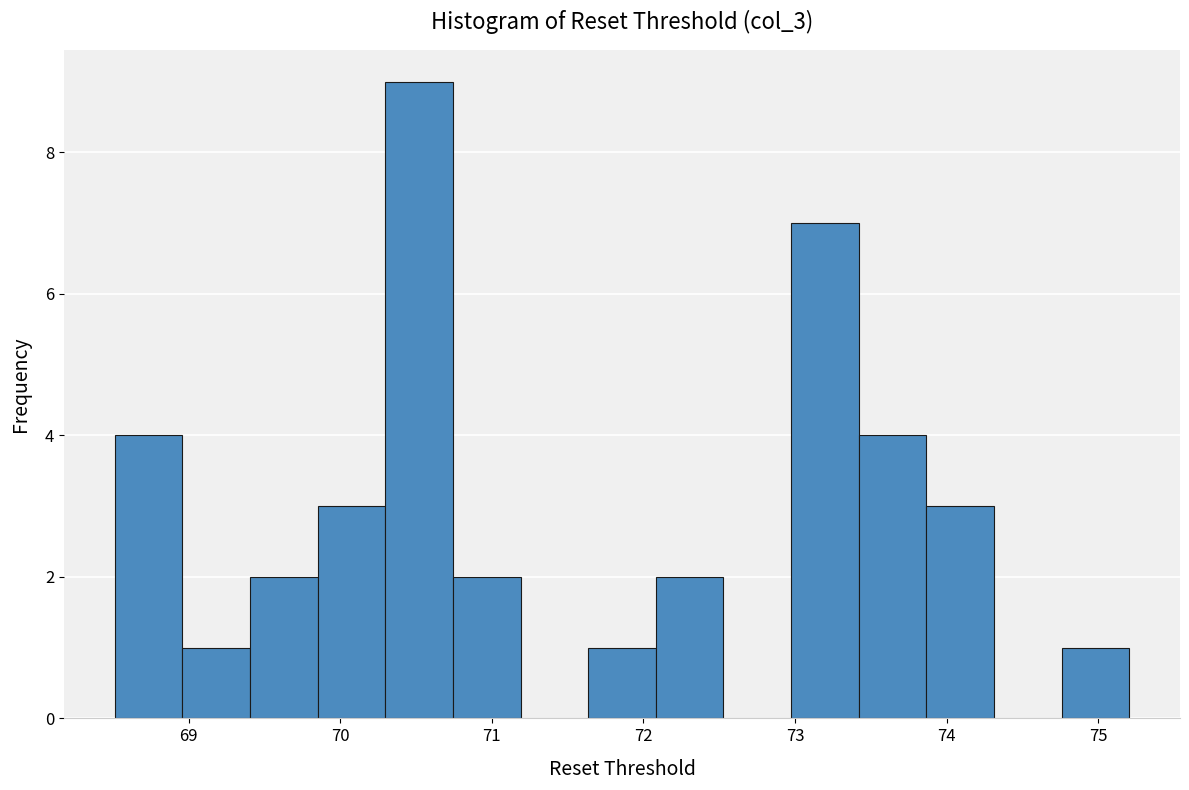

Over which range of the x-axis is the bar tallest?

70.3 to 70.7